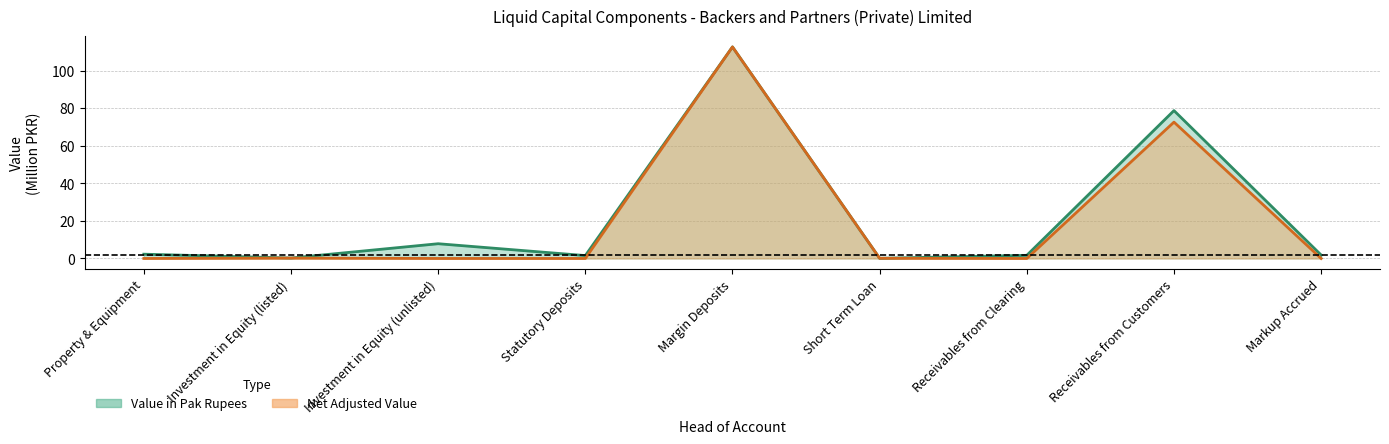

What position from the right is Property & Equipment?

9